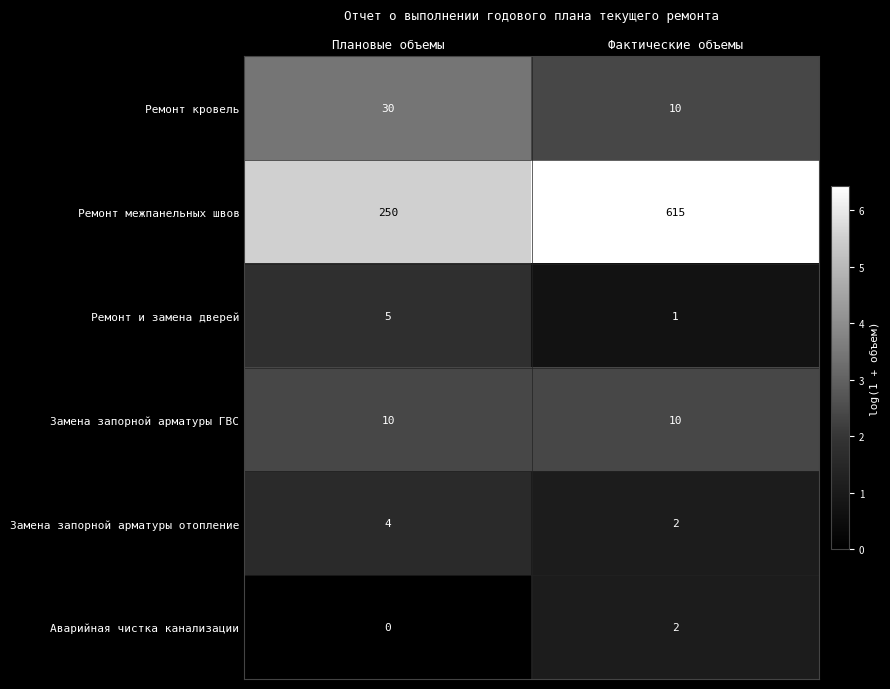

What is the sum of the Ремонт кровель values at Плановые объемы and Фактические объемы?

40